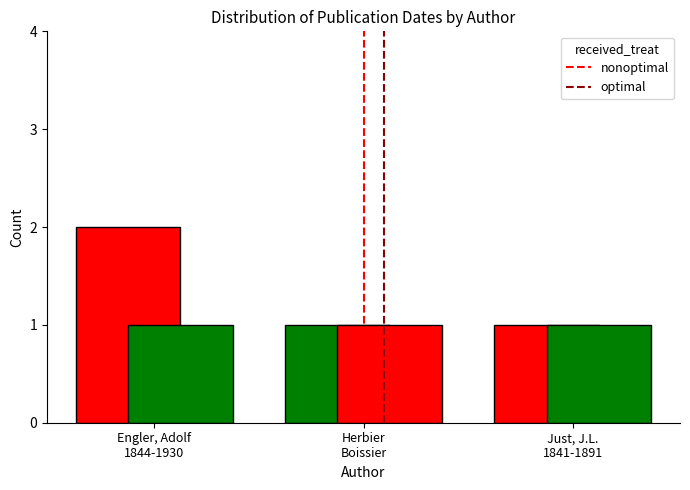

Between Engler, Adolf
1844-1930 and Herbier
Boissier, which is larger?

Engler, Adolf
1844-1930